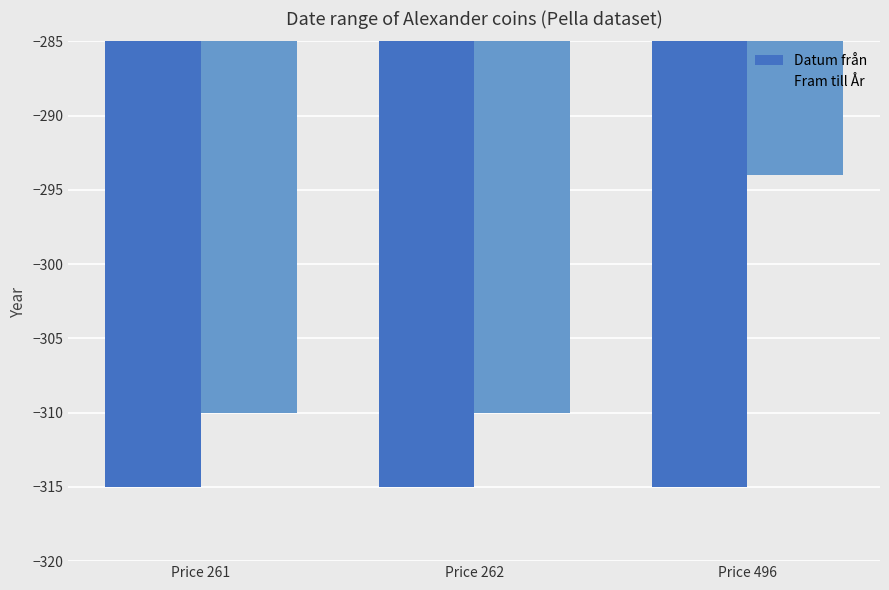

What is the value of the Fram till År bar at the 1st from the left?

-310